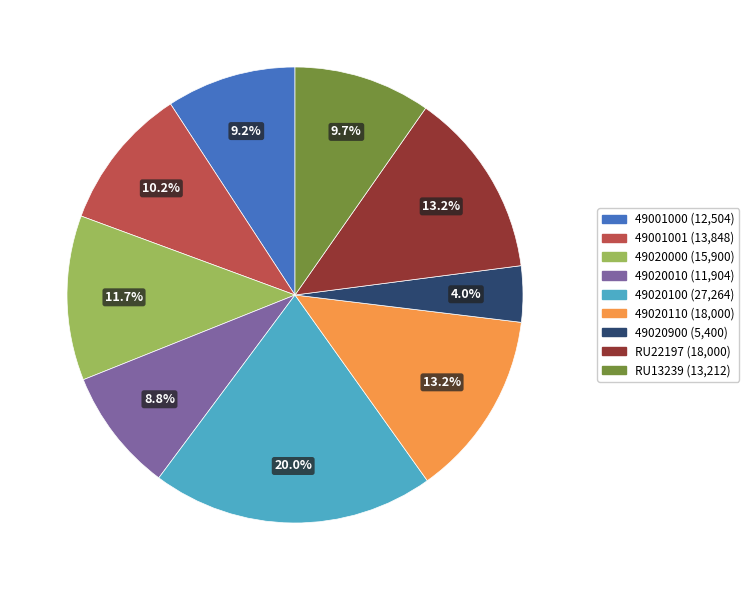

Does 49020010 account for over 50% of the chart?

No